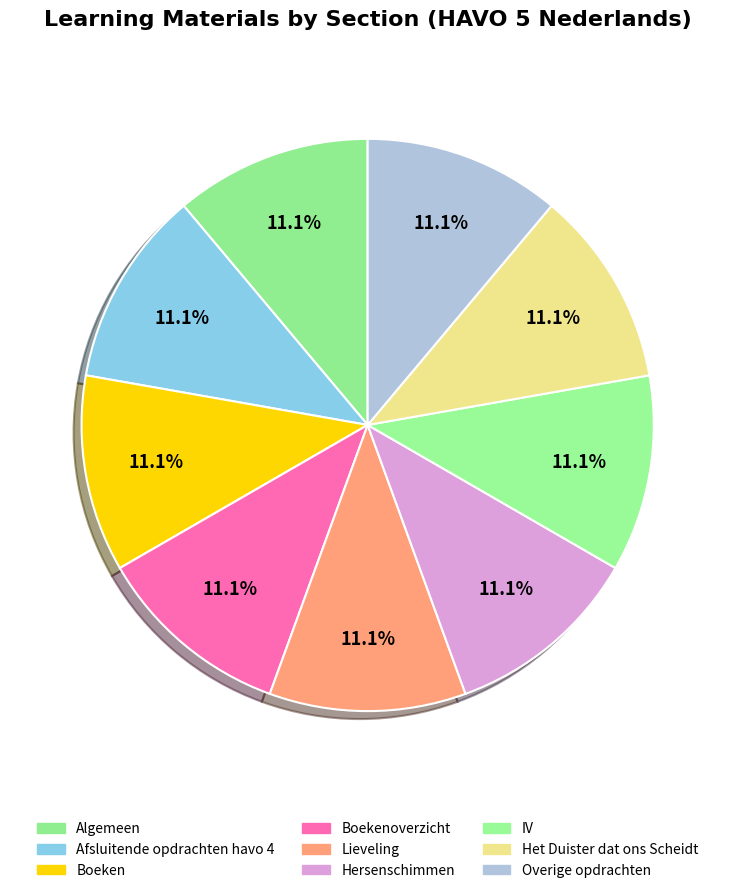

Is it true that Overige opdrachten is 22% of the pie?

False